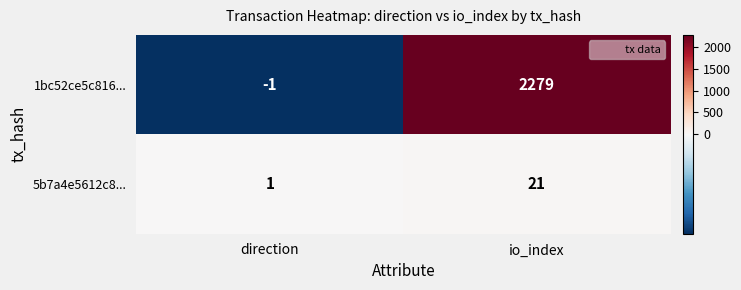

How many values in 1bc52ce5c816... are above zero?

1